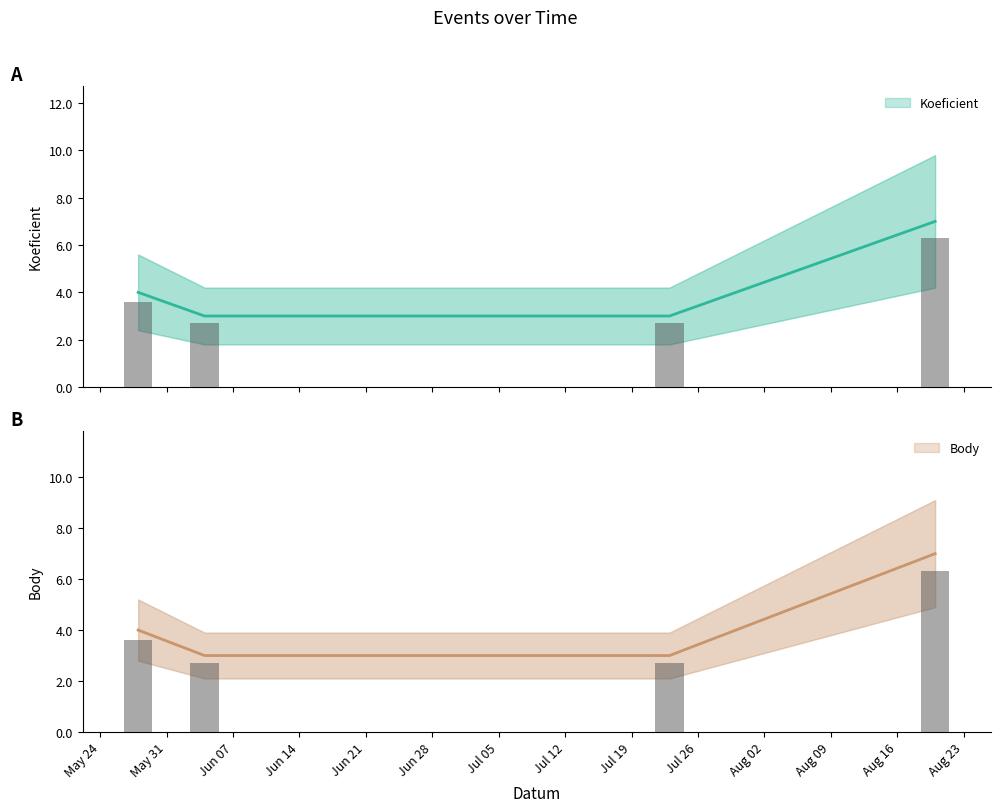

Is the value of Koeficient at Aug 23 greater than the value of Body at Aug 23?

No